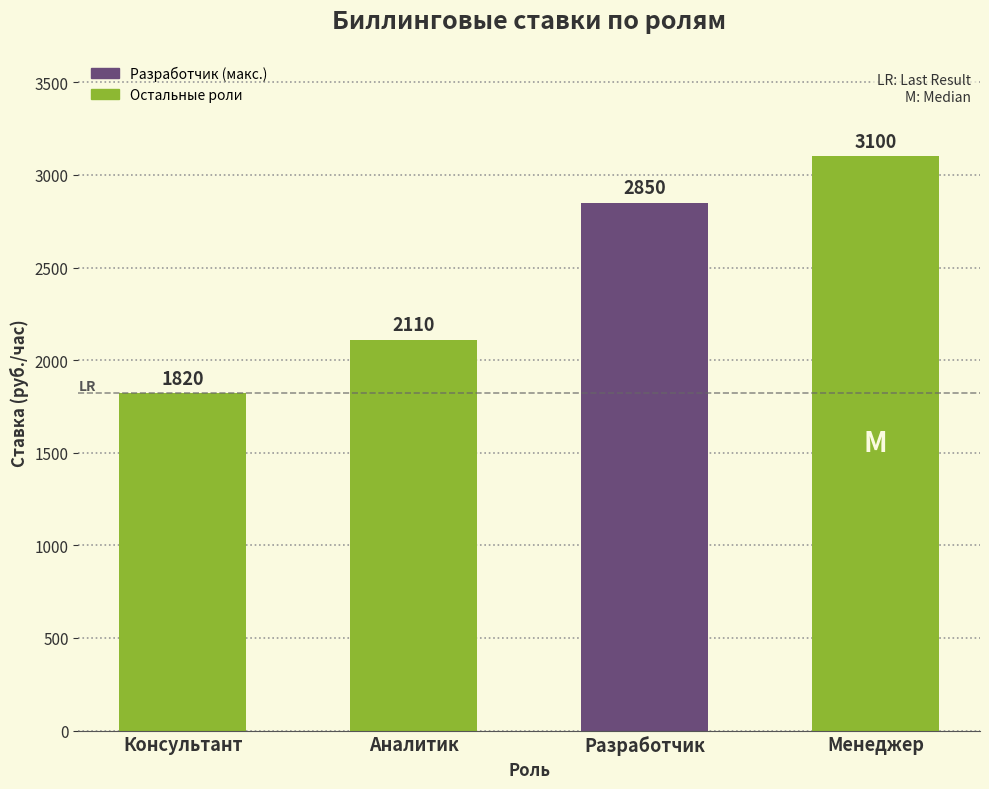

Does the chart contain stacked bars?

No